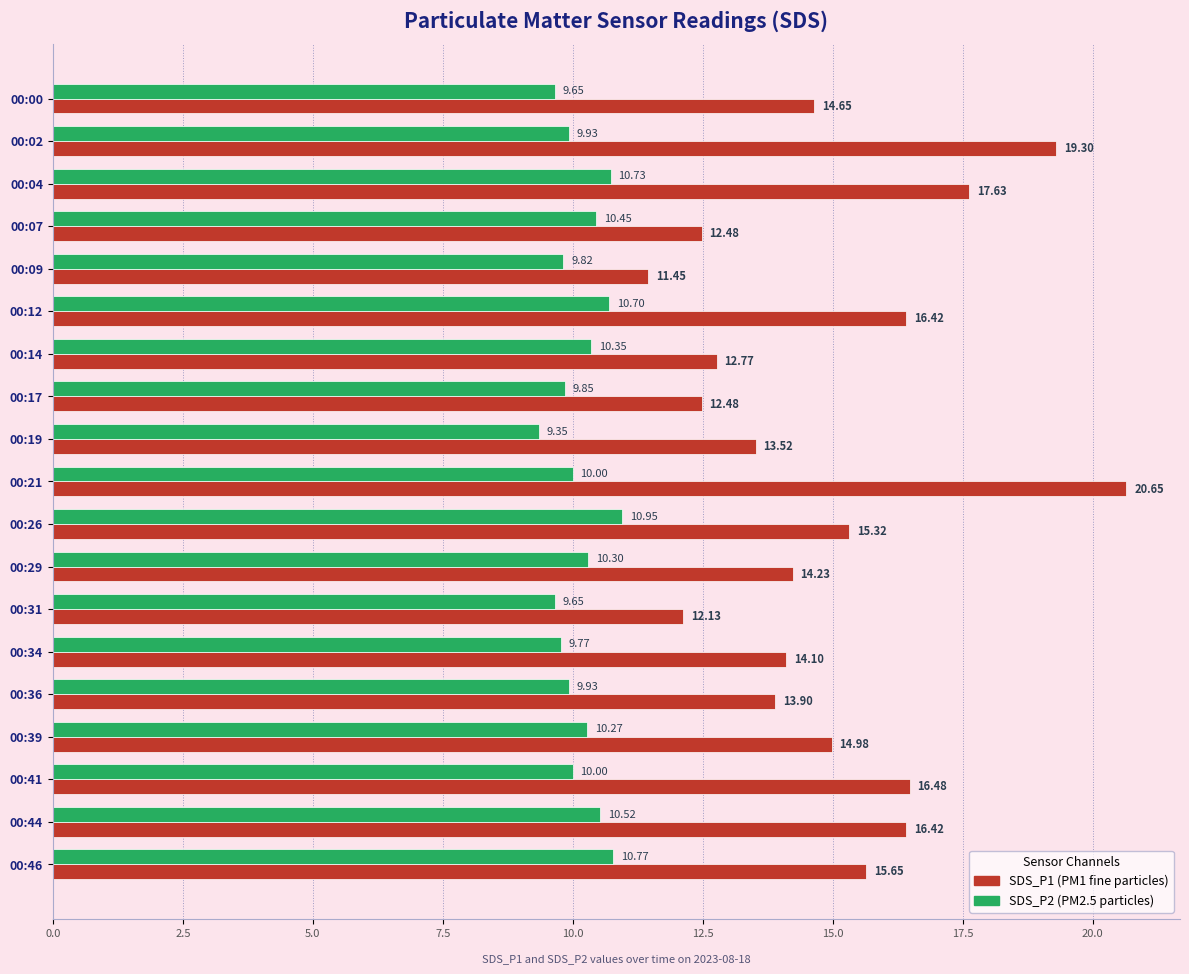

What is the total value across all series at 00:31?

21.8